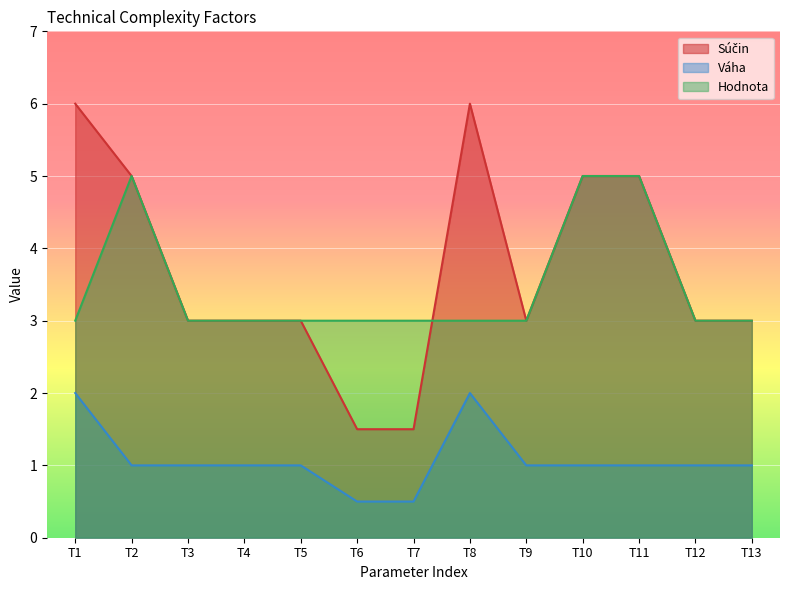

How many values in the Súčin series are below 3?

2